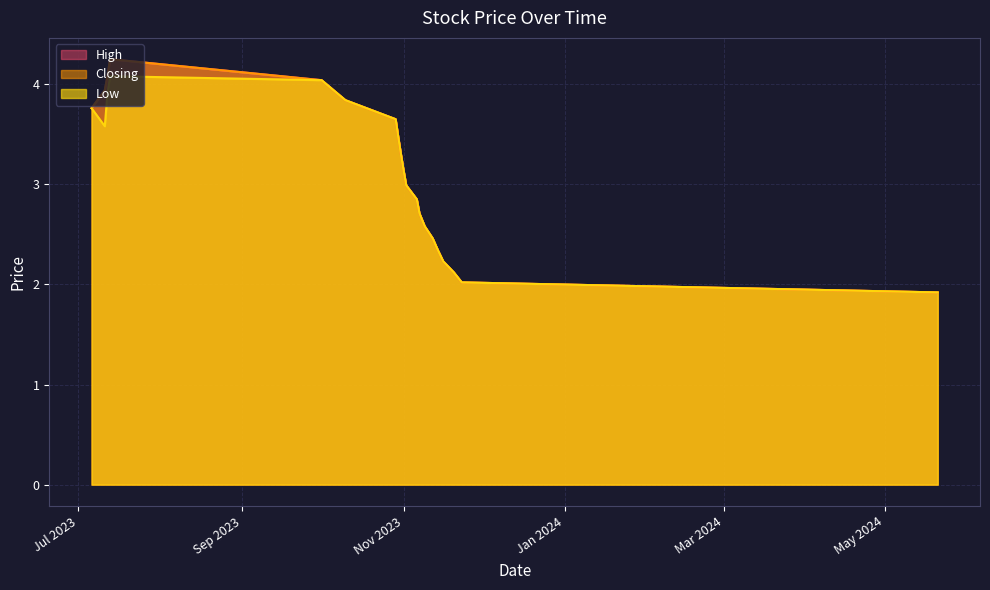

Which has a higher value, 06/07/2023 or 12/07/2023?

12/07/2023